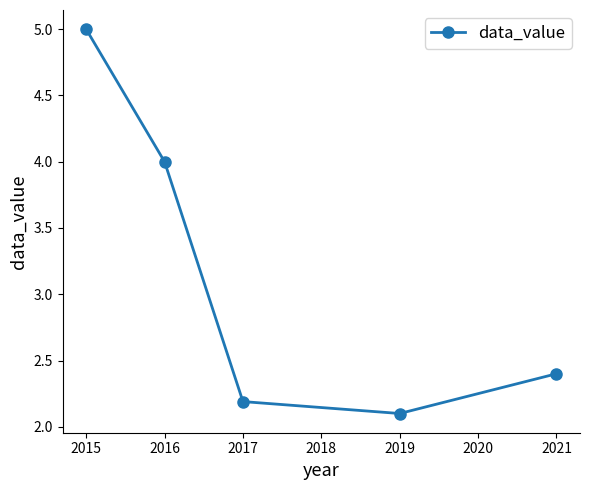

What is the smallest value displayed?

2.1